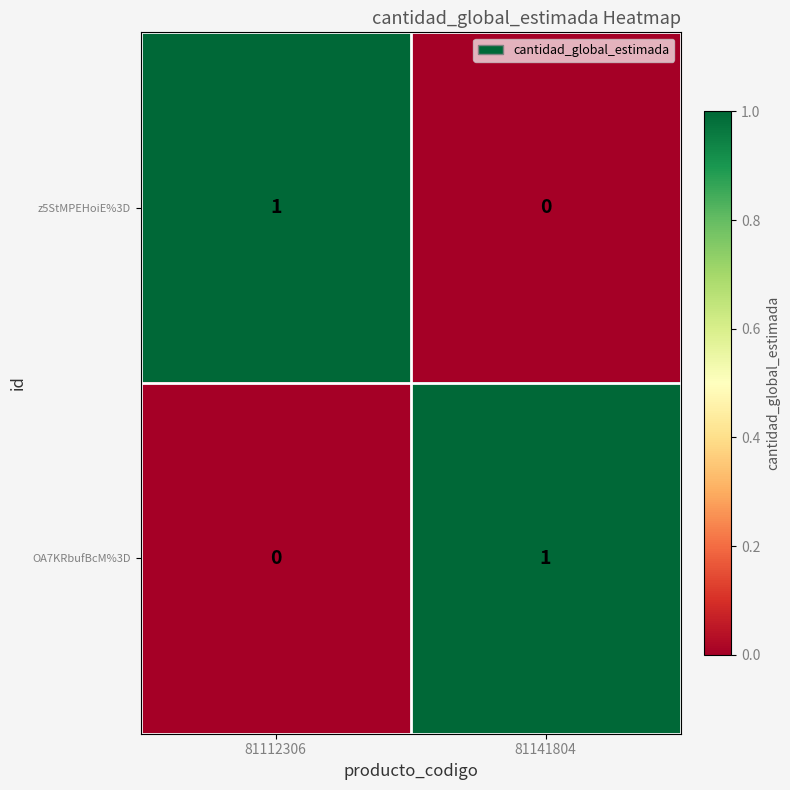

Rank the series at 81112306 from highest to lowest value.

z5StMPEHoiE%3D, OA7KRbufBcM%3D